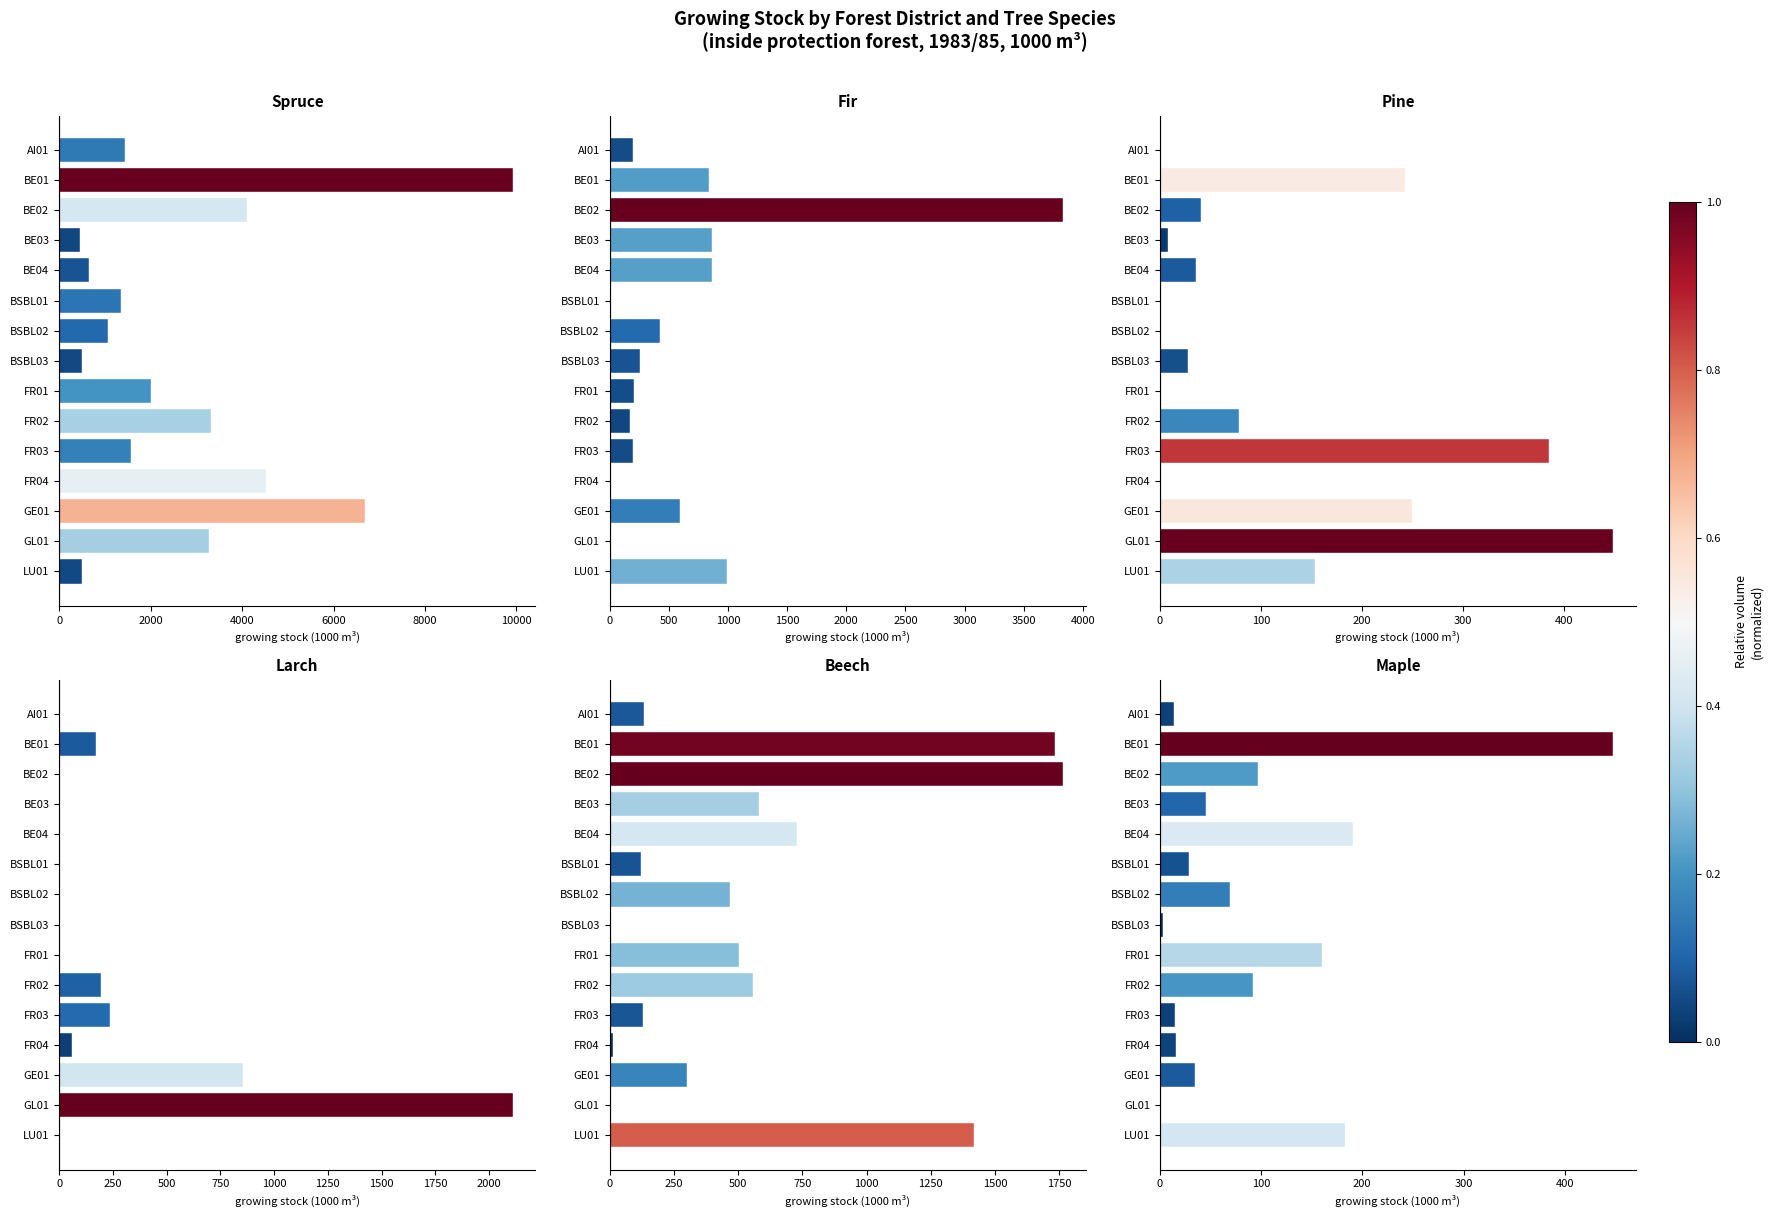

What is the difference between the maximum and minimum values in the fir series?

3832